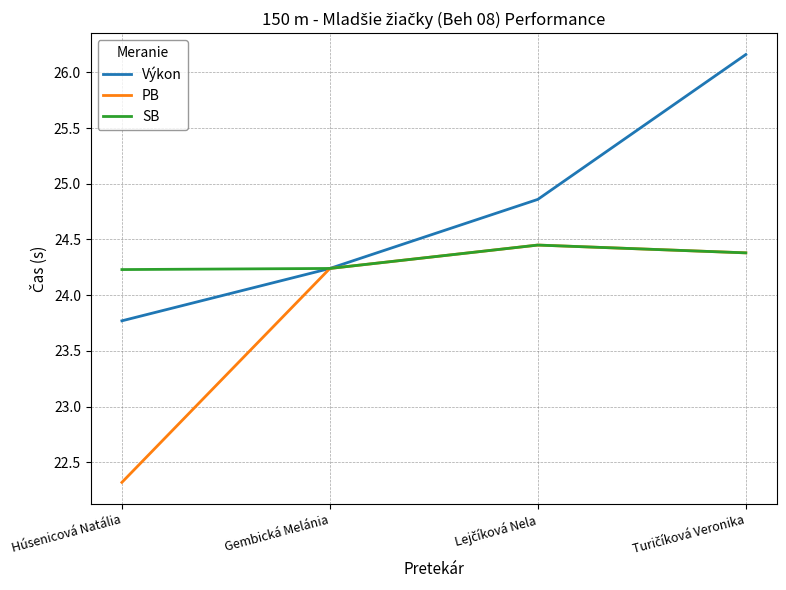

At which label does Výkon first exceed 24?

Gembická Melánia